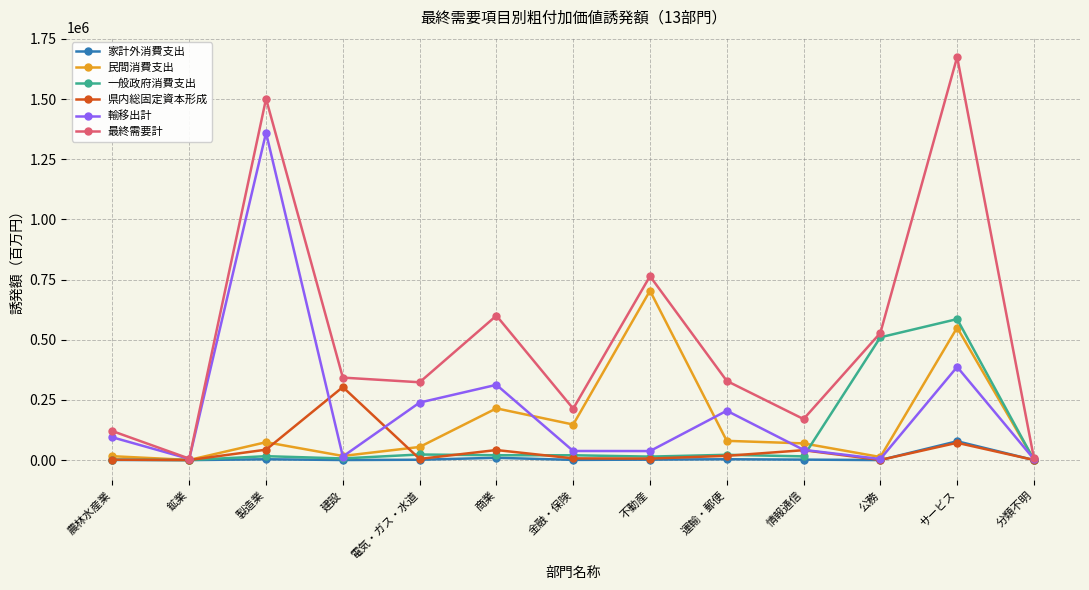

What are all the series names shown in the legend?

家計外消費支出, 民間消費支出, 一般政府消費支出, 県内総固定資本形成, 輸移出計, 最終需要計